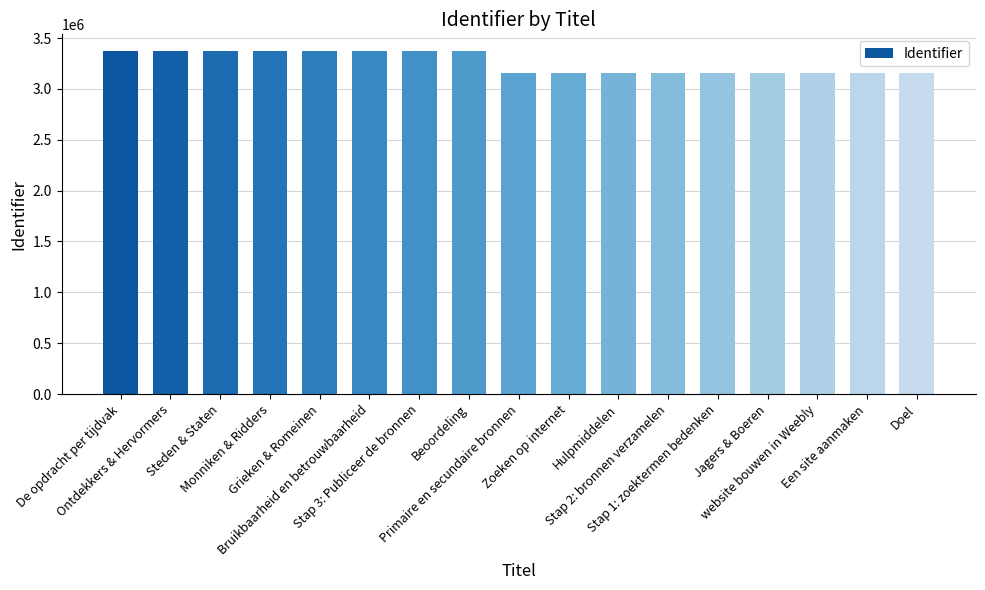

What is the sum of the values at Beoordeling and Steden & Staten?

6736670